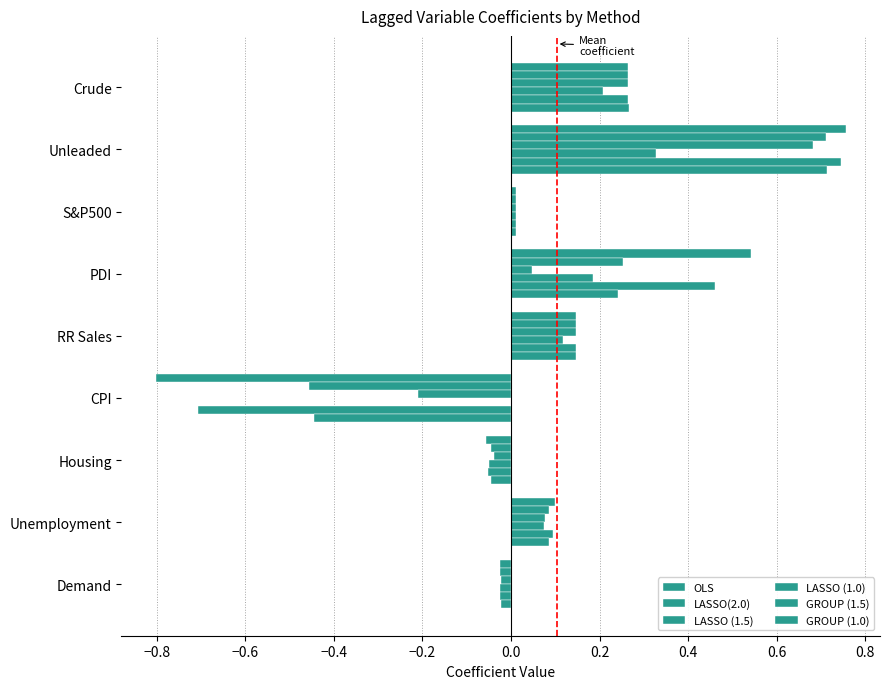

Count the number of categories in the chart.

9